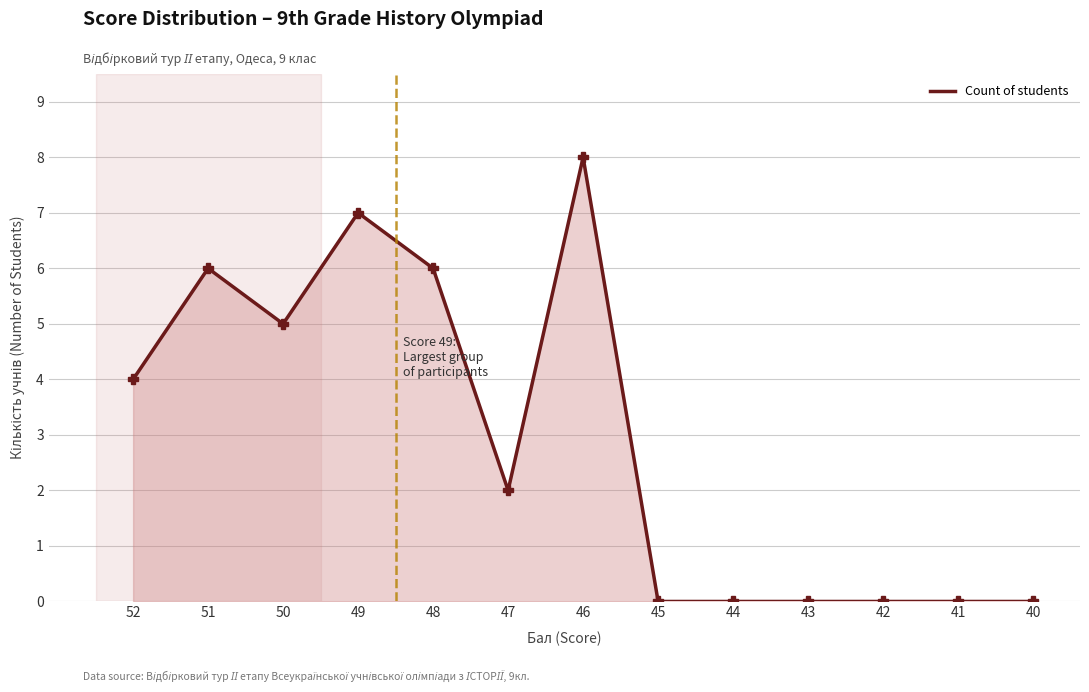

Reading right to left, extract all data points from this chart.

40=0	41=0	42=0	43=0	44=0	45=0	46=8	47=2	48=6	49=7	50=5	51=6	52=4